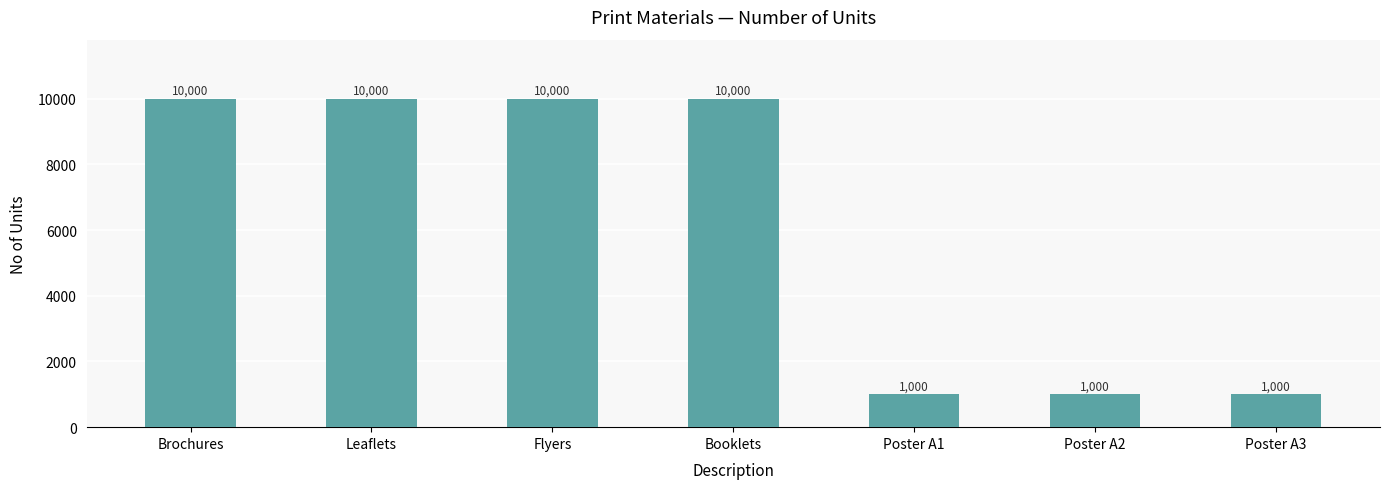

Is it true that the value at Booklets is 5131?

False